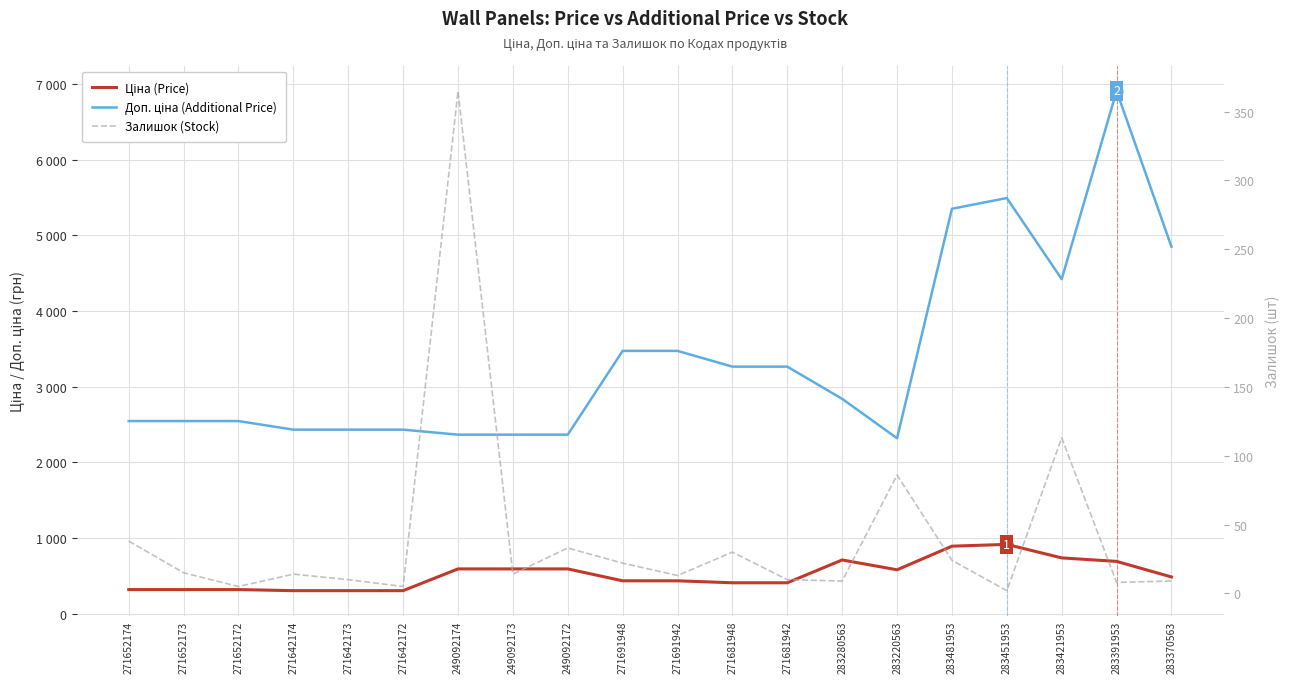

Which series reaches the minimum Y coordinate?

Залишок (Stock)